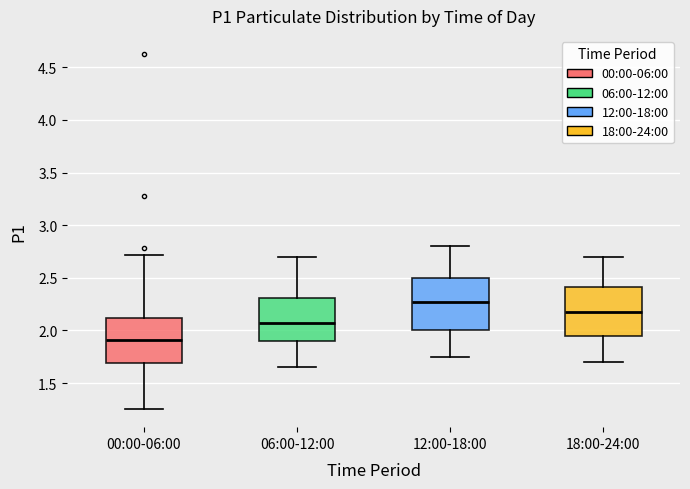

Reading left to right, read every box against the y-axis: the position of its median line, the range the box covers, and the ends of its whiskers. The values are not printed on the chart, so give them approximately, as read against the axis.

00:00-06:00: median 1.90, box 1.70 to 2.10, whiskers 1.25 to 2.70
06:00-12:00: median 2.10, box 1.90 to 2.30, whiskers 1.65 to 2.70
12:00-18:00: median 2.30, box 2.00 to 2.50, whiskers 1.75 to 2.80
18:00-24:00: median 2.20, box 1.95 to 2.40, whiskers 1.70 to 2.70